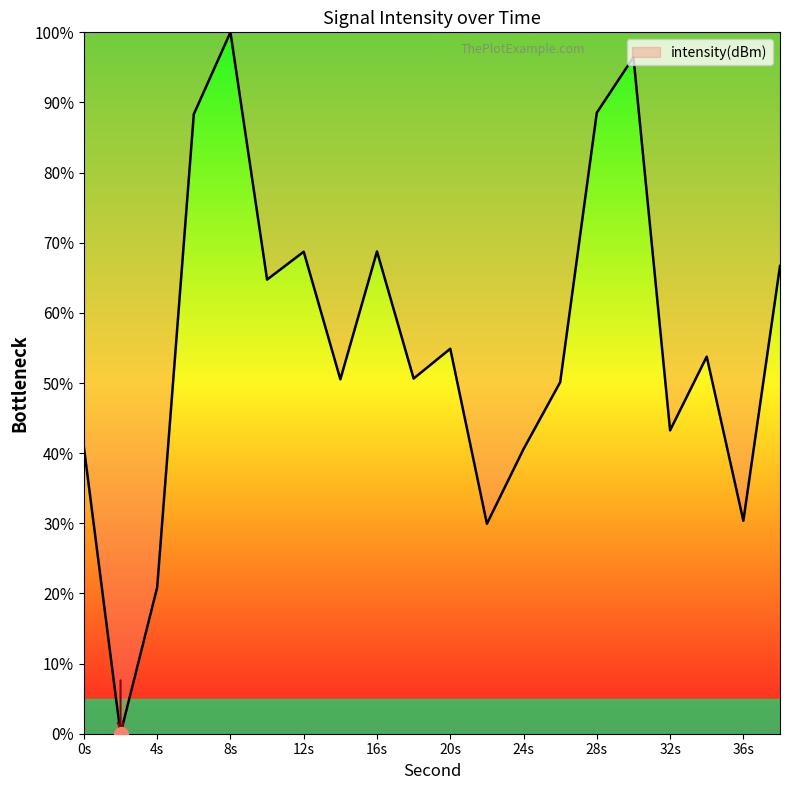

What is the difference between the maximum and minimum values?

100.0